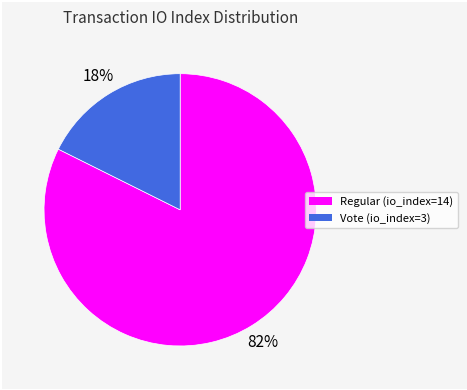

To the nearest percent, what percentage of the pie is Regular (io_index=14)?

82%